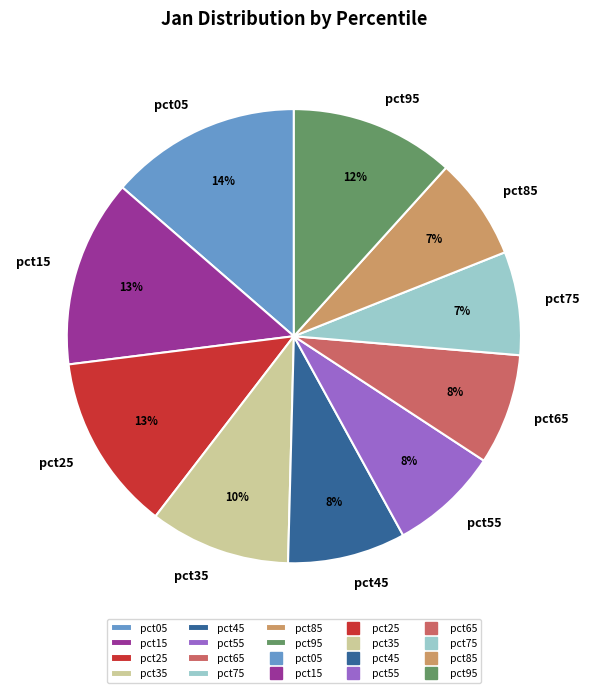

To the nearest percent, what is the difference between the pct65 and pct35 slice percentages?

2%